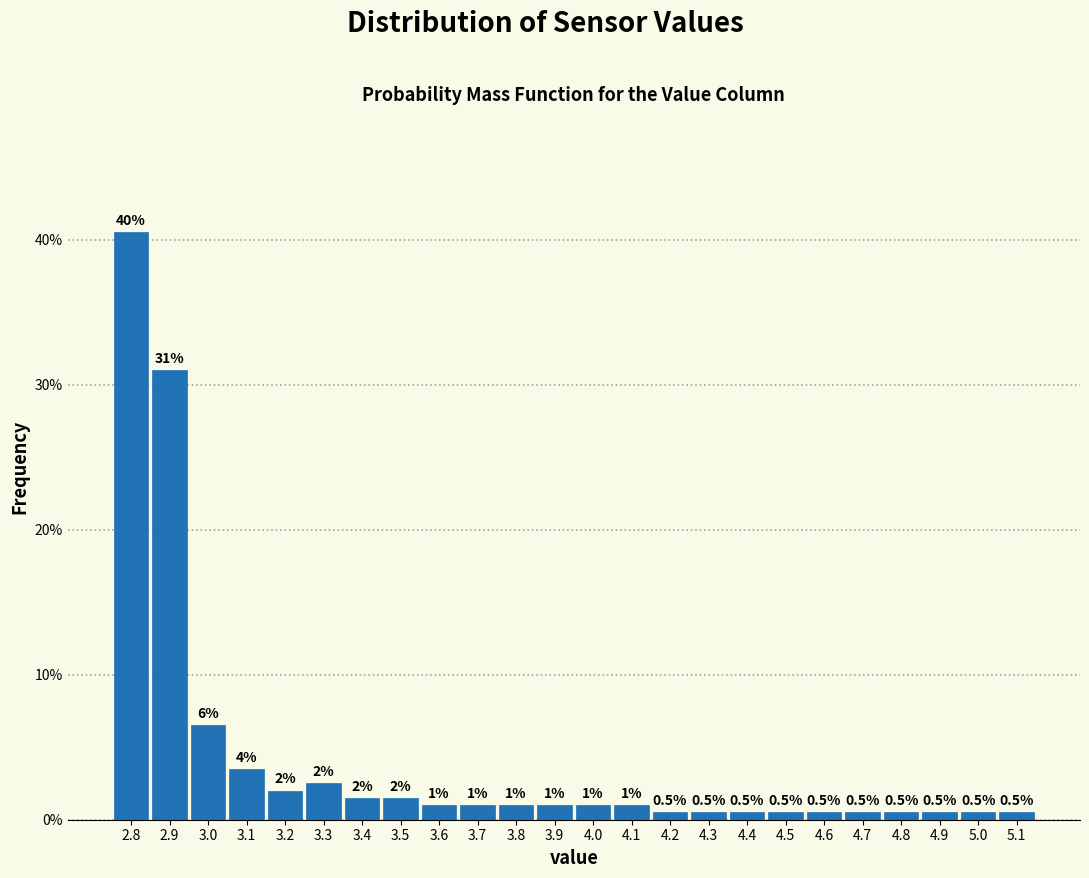

Which range on the x-axis has the tallest bar?

2.75 to 2.85